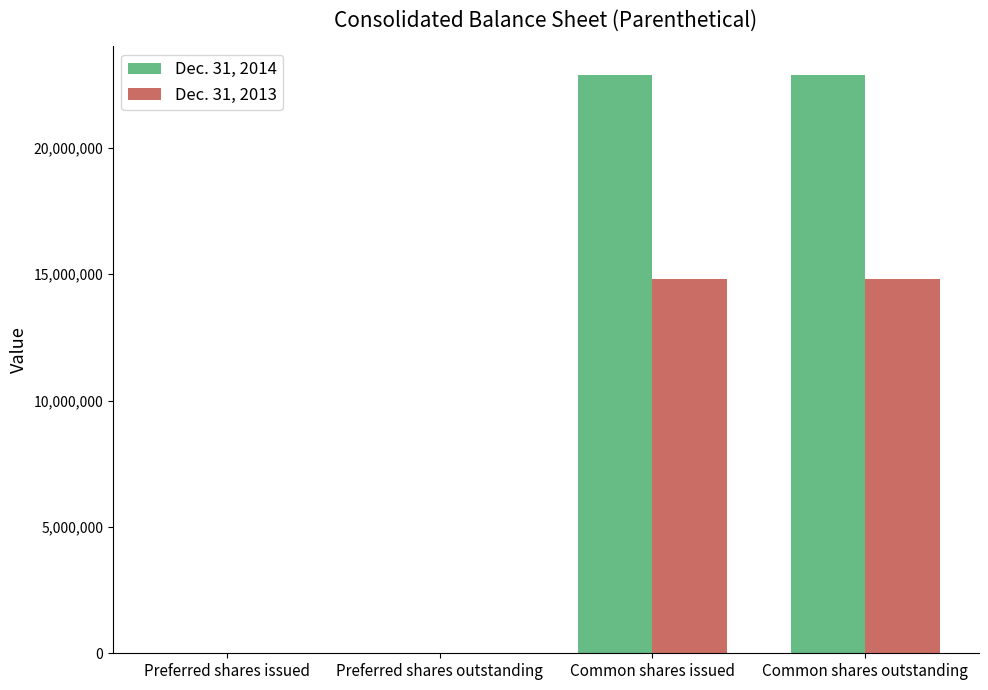

What is the spread (max minus min) of values at Common shares issued?

8049823